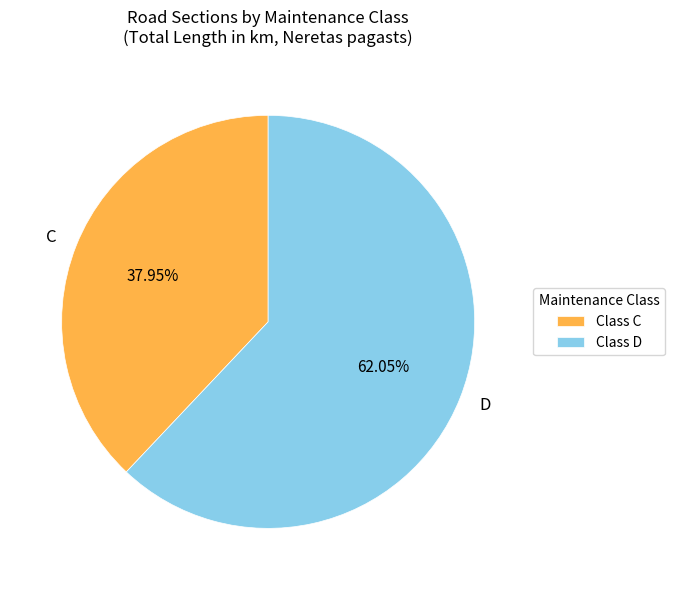

What is the majority slice?

D